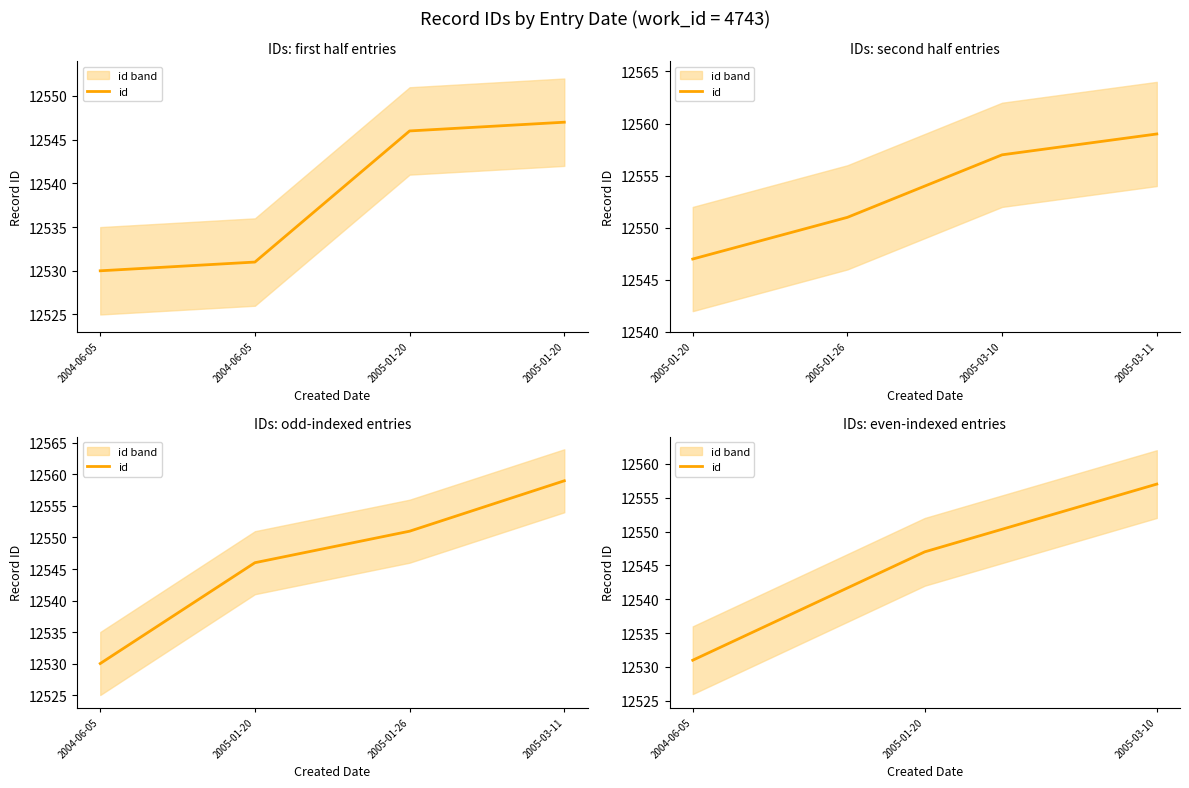

What is the value of the 3rd point from the left?

12557